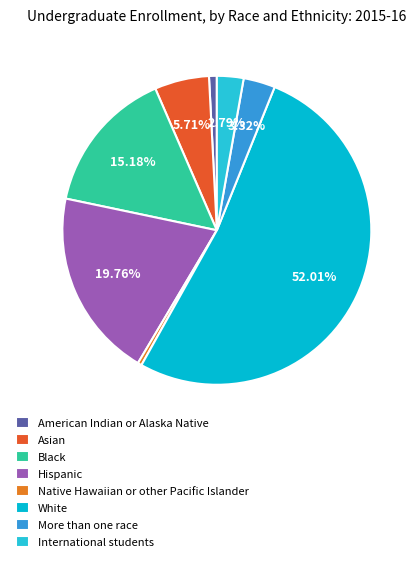

What percentage do Hispanic and American Indian or Alaska Native together represent?

20.6%